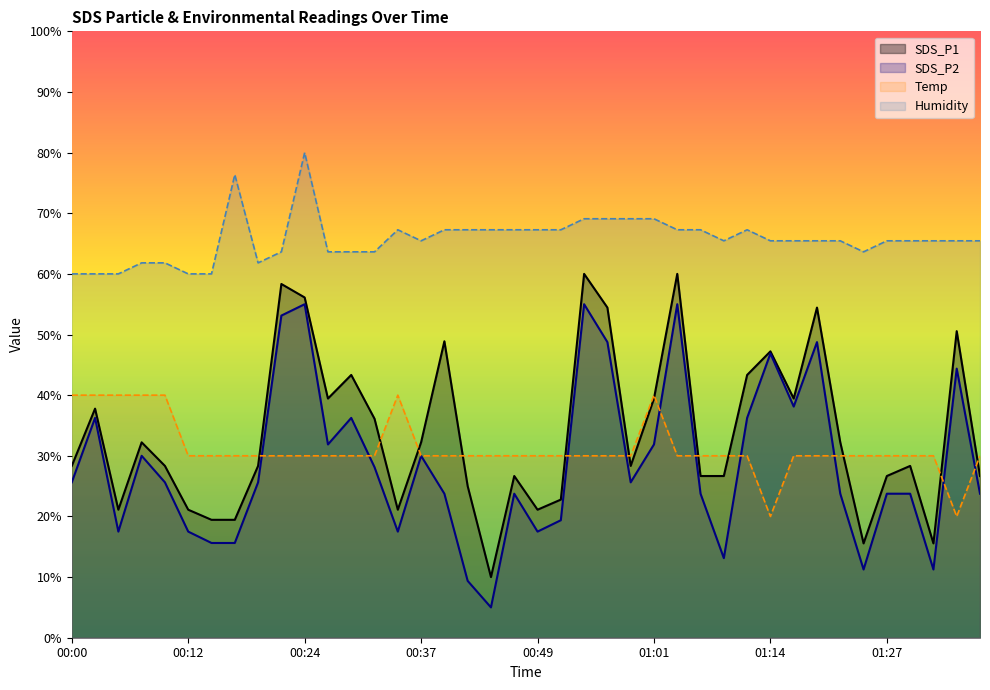

At how many categories does at least one series exceed 27?

40